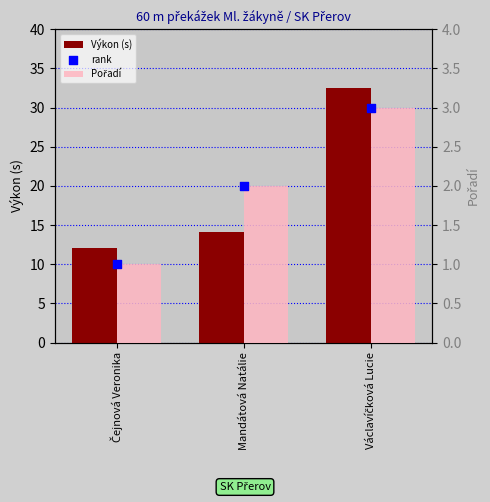

What are all the series names shown in the legend?

Výkon (s), Pořadí, rank